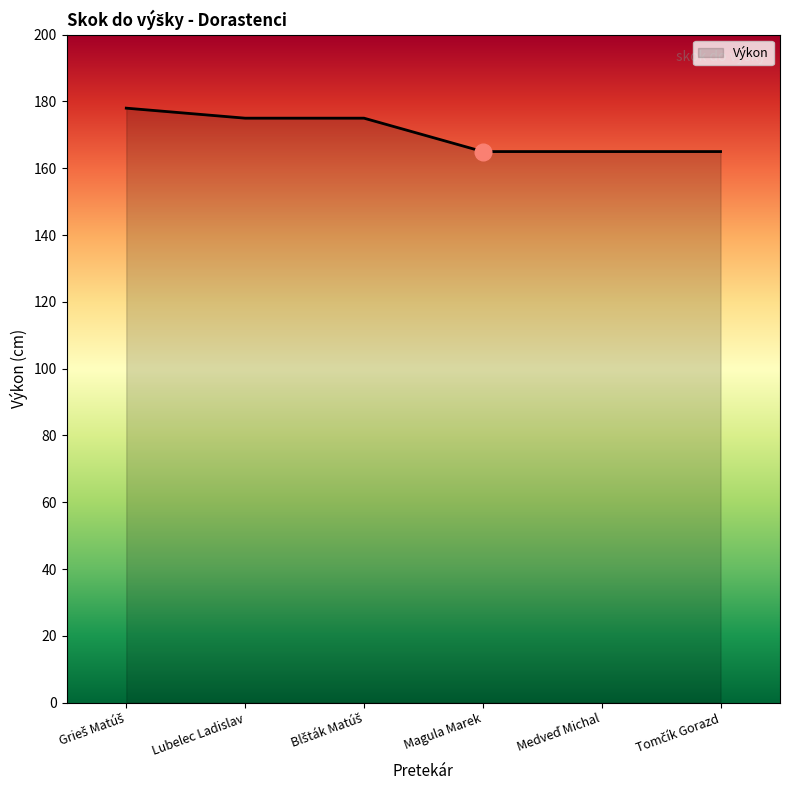

What is the difference between the maximum and second lowest values?

13